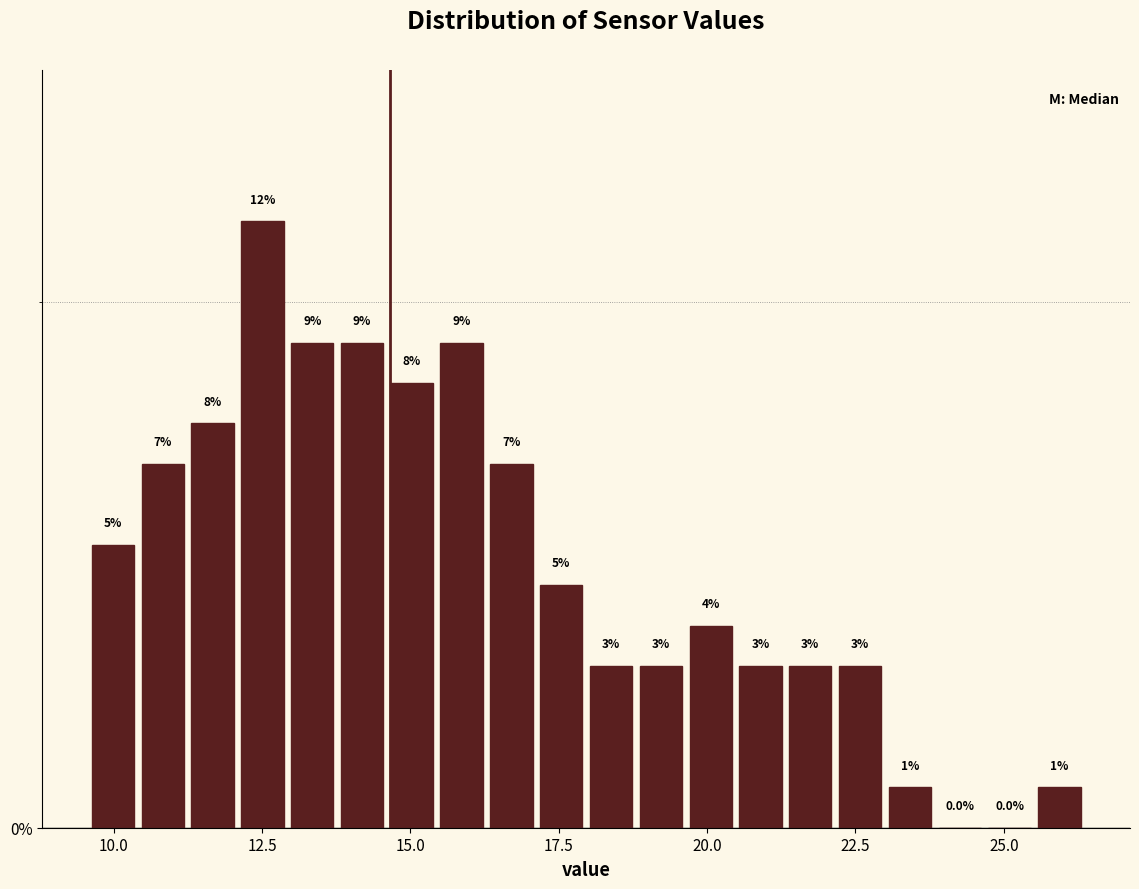

Around what value on the x-axis is the tallest bar? Give the approximate position of its centre, as read against the axis.

12.5